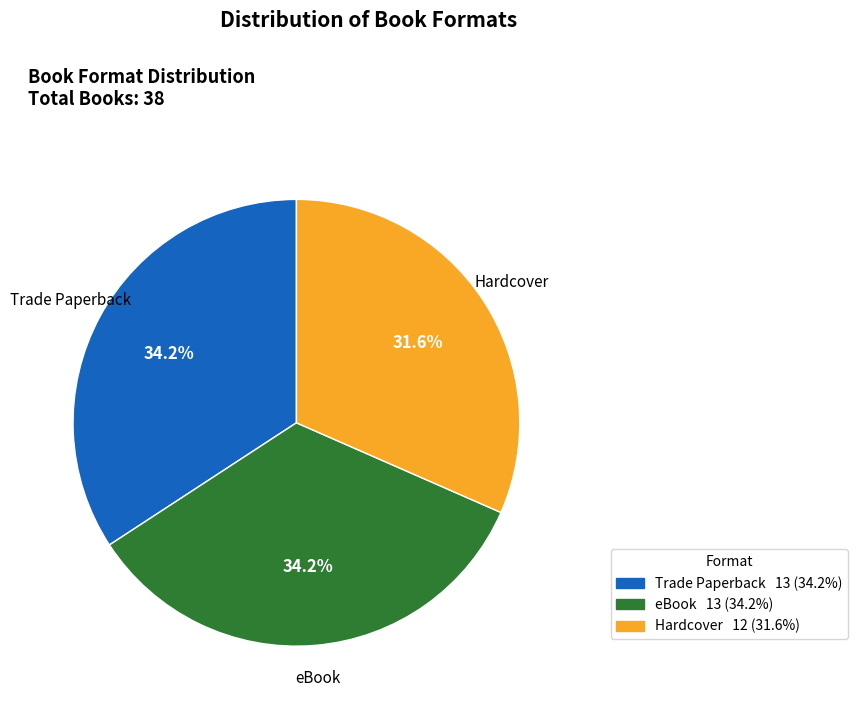

Does Trade Paperback represent more than half of the total?

No